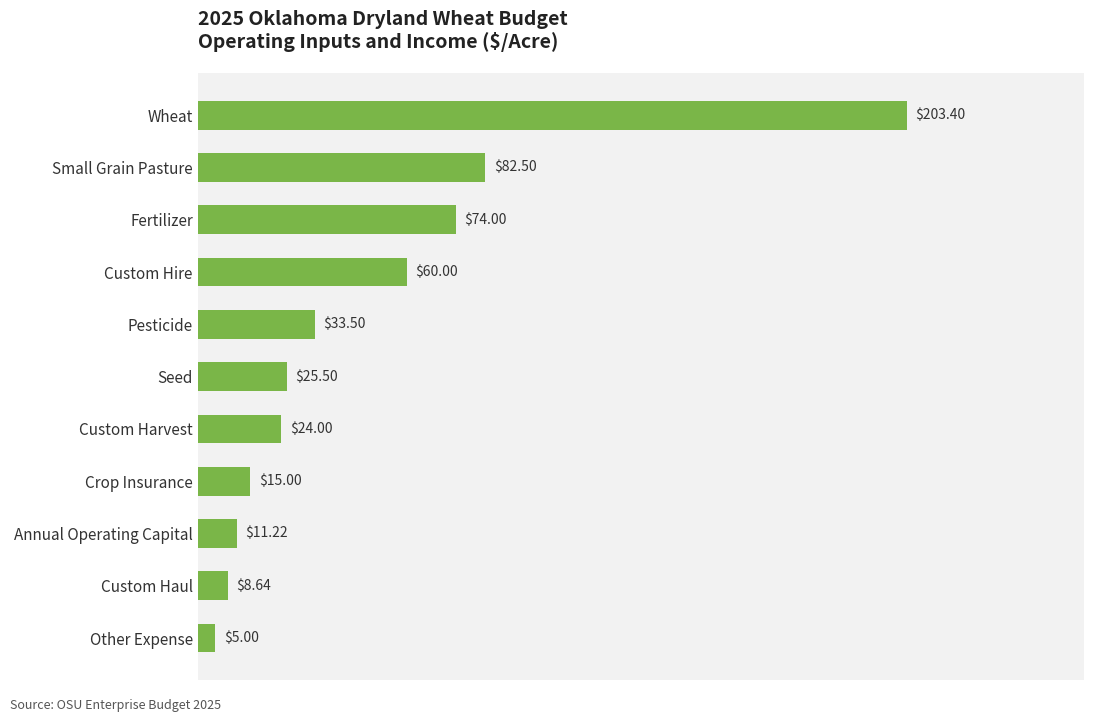

Rank the categories by value from highest to lowest.

Wheat, Small Grain Pasture, Fertilizer, Custom Hire, Pesticide, Seed, Custom Harvest, Crop Insurance, Annual Operating Capital, Custom Haul, Other Expense